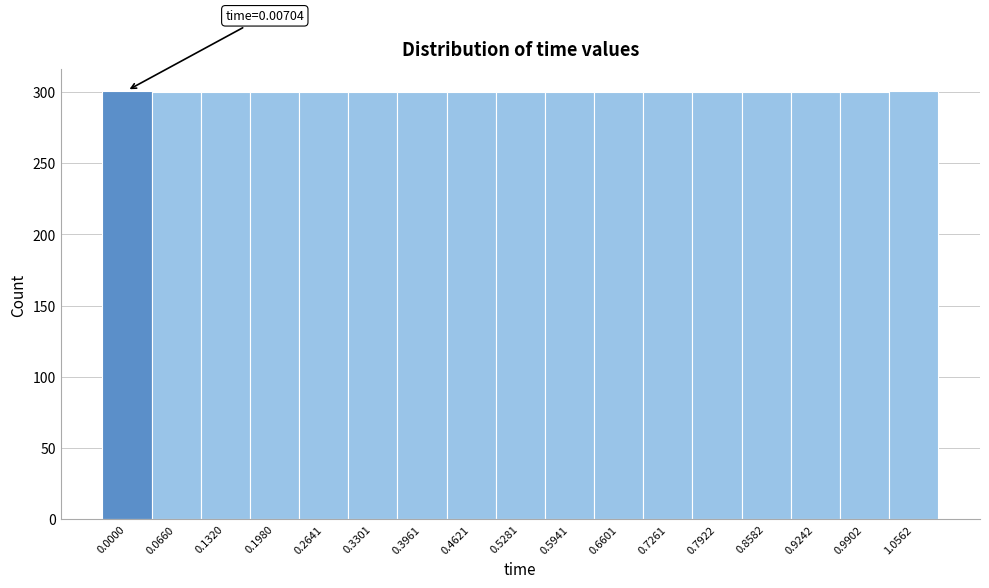

What is the average value?

300